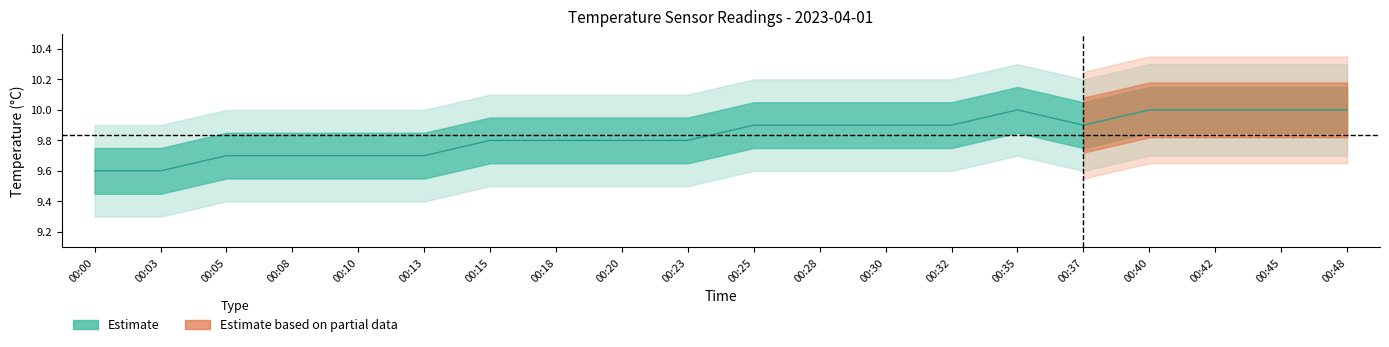

Approximately how many times larger is the value at 00:08 compared to 00:25?

1.0